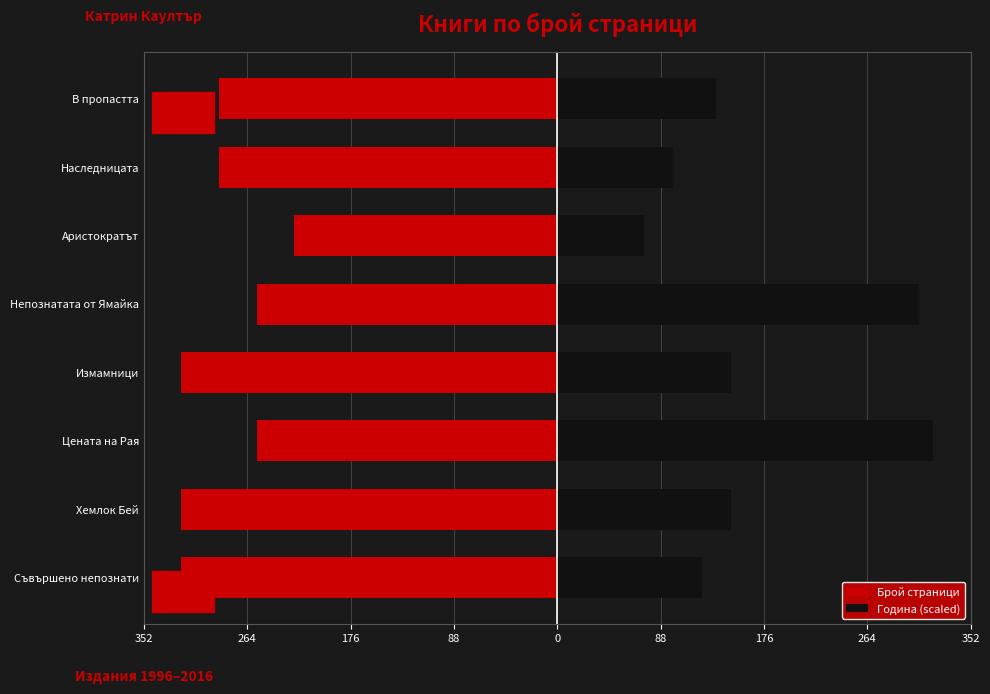

How many groups of bars are there?

8